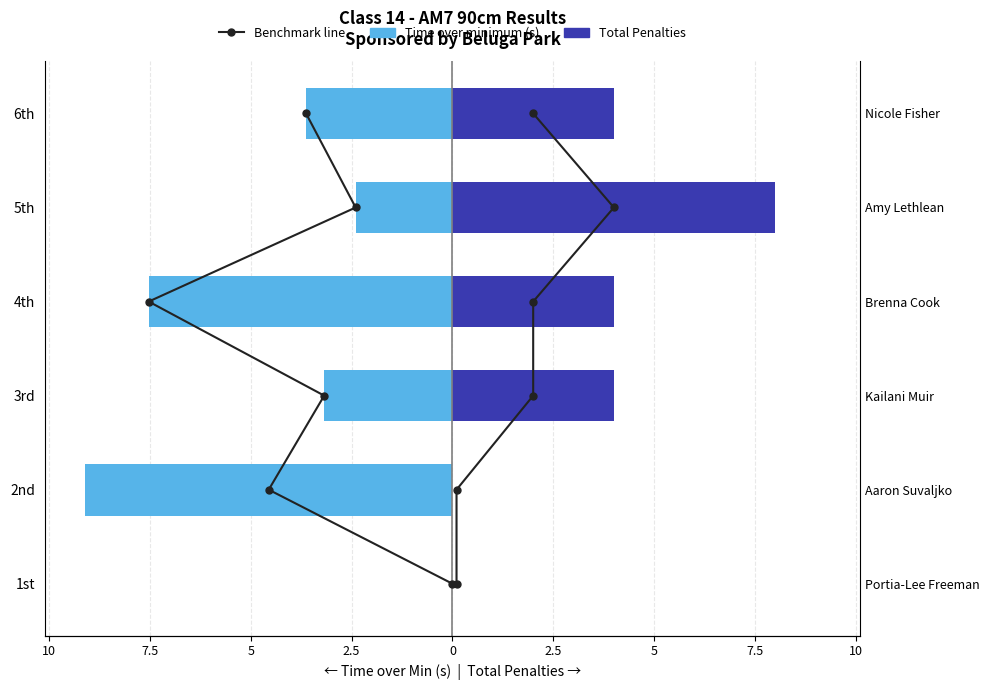

Are the bars grouped side by side (vs. stacked)?

Yes